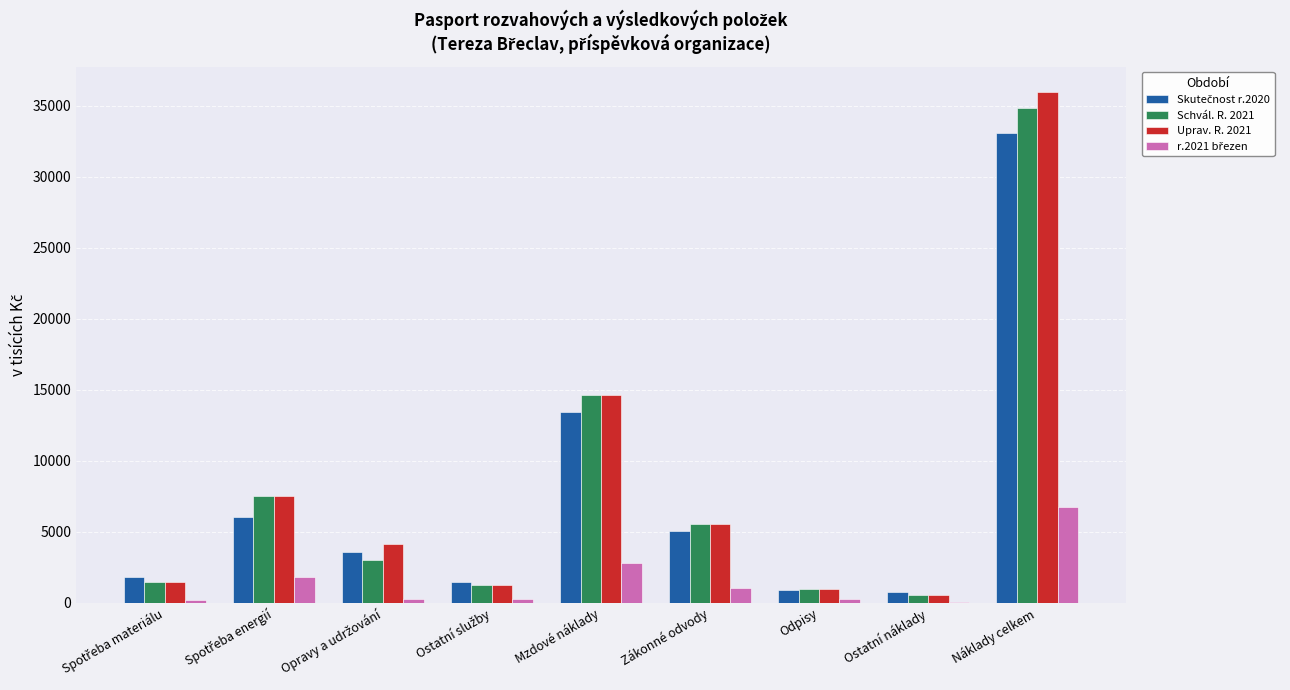

At which category is the sum across all series the highest?

Náklady celkem